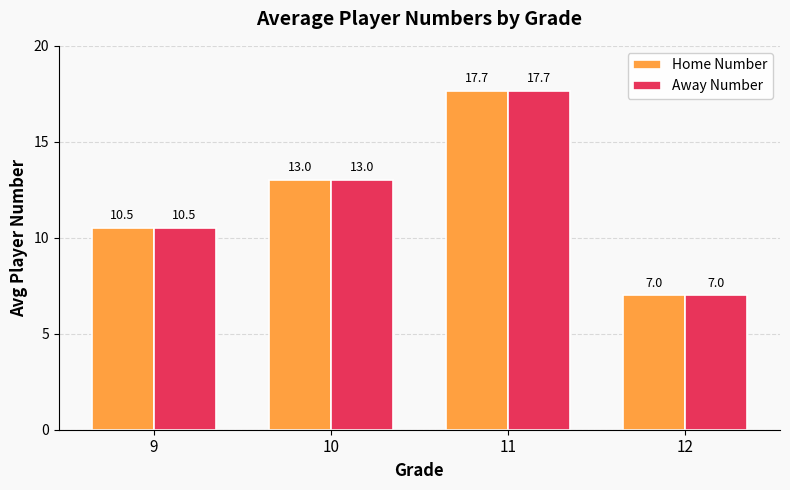

What value does the Away Number series have at 10?

13.0